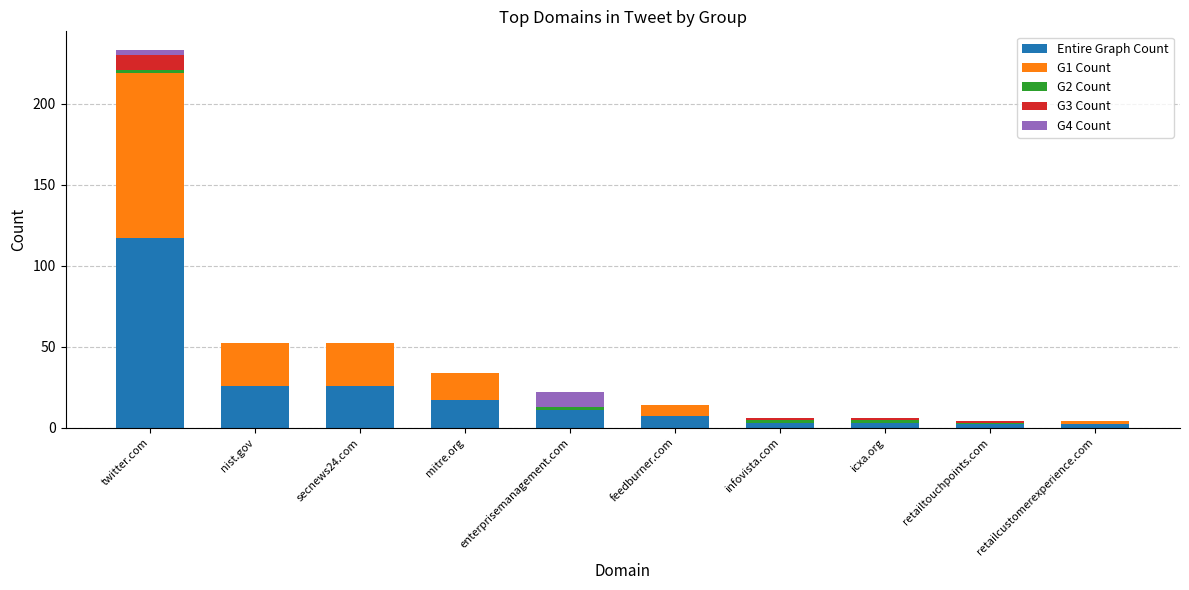

At which label does Entire Graph Count reach its peak?

twitter.com